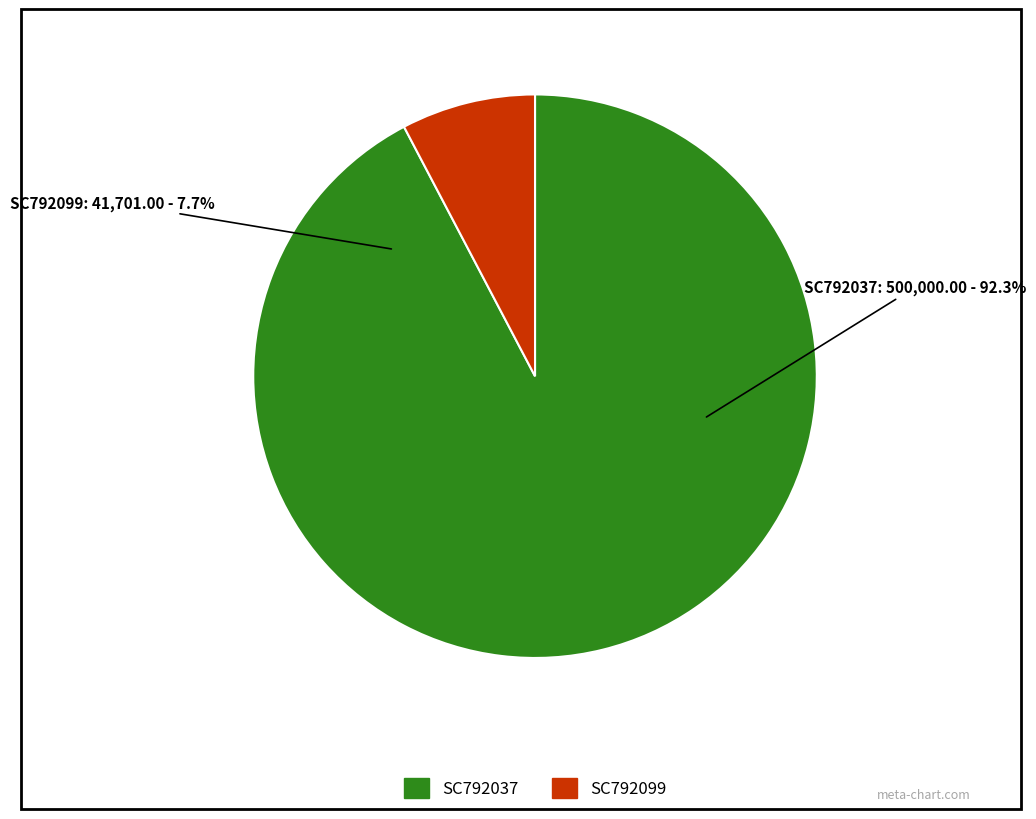

Does SC792099 represent more than half of the total?

No